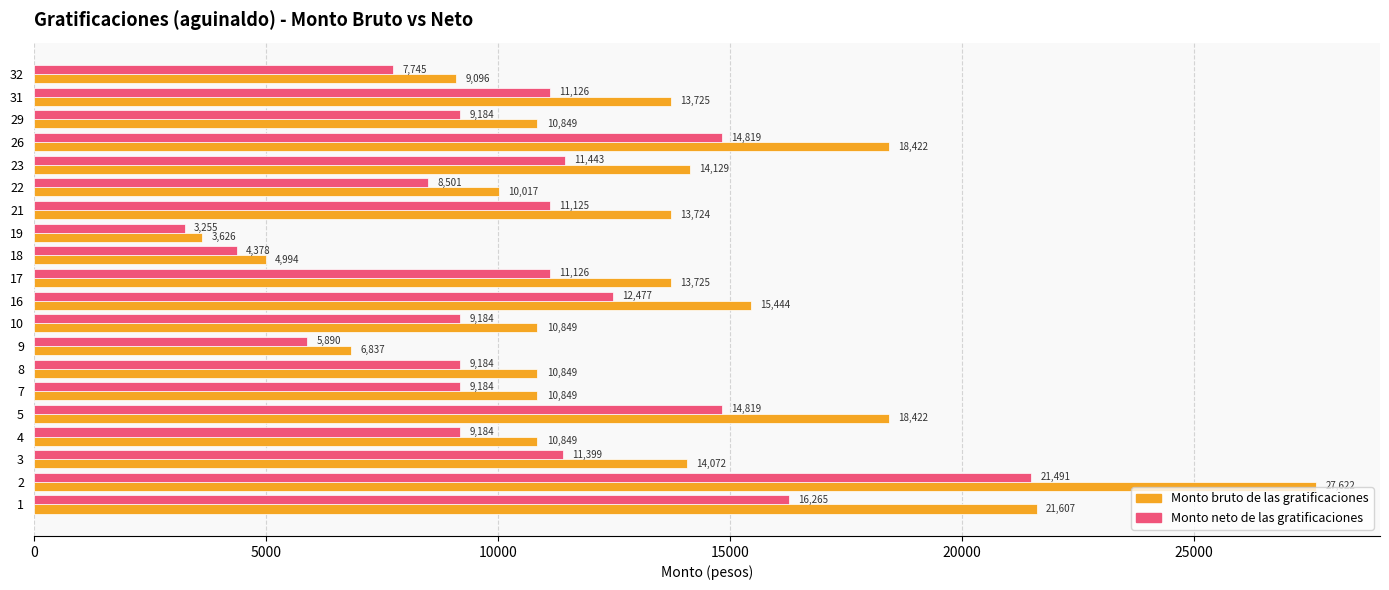

Is it true that Monto neto de las gratificaciones equals 11124.9 at 21?

True